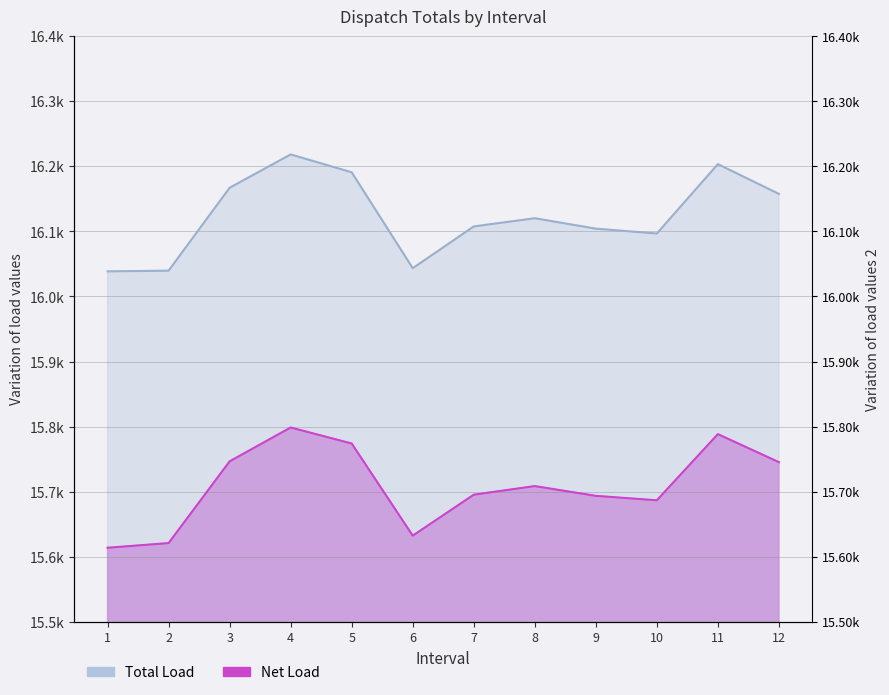

What is the value of the Net Load point at the 10th from the left?

15686.7